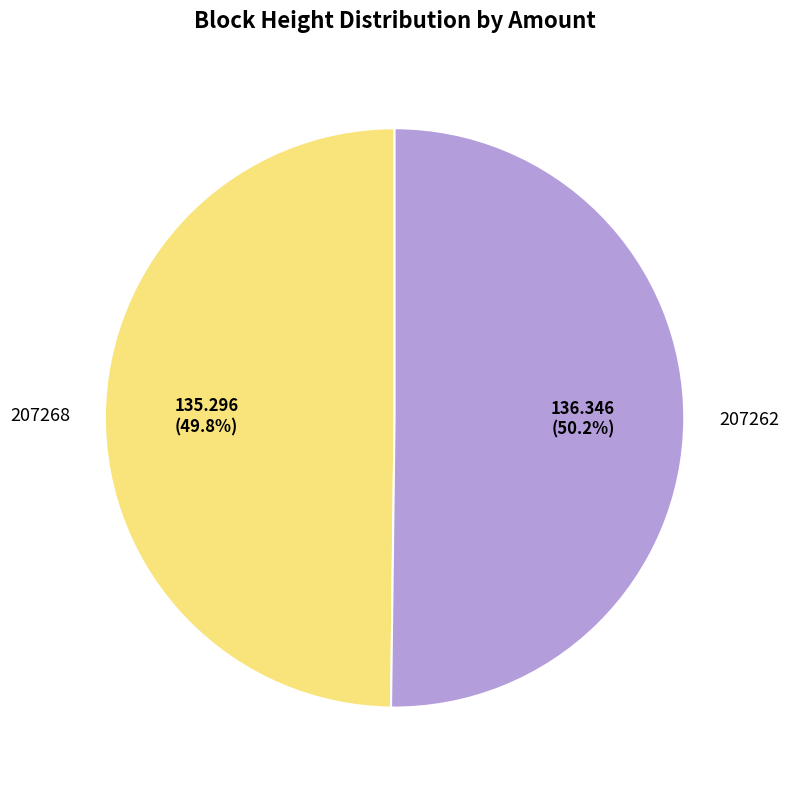

Is there any slice that represents more than half of the pie?

Yes